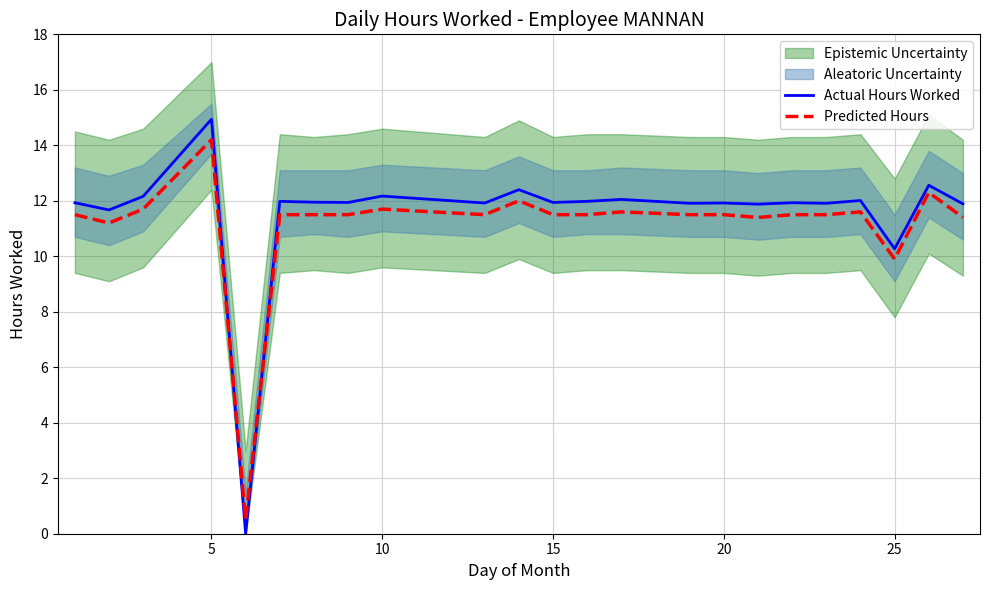

The value of Actual Hours Worked at 20 is 19.8. True or false?

False